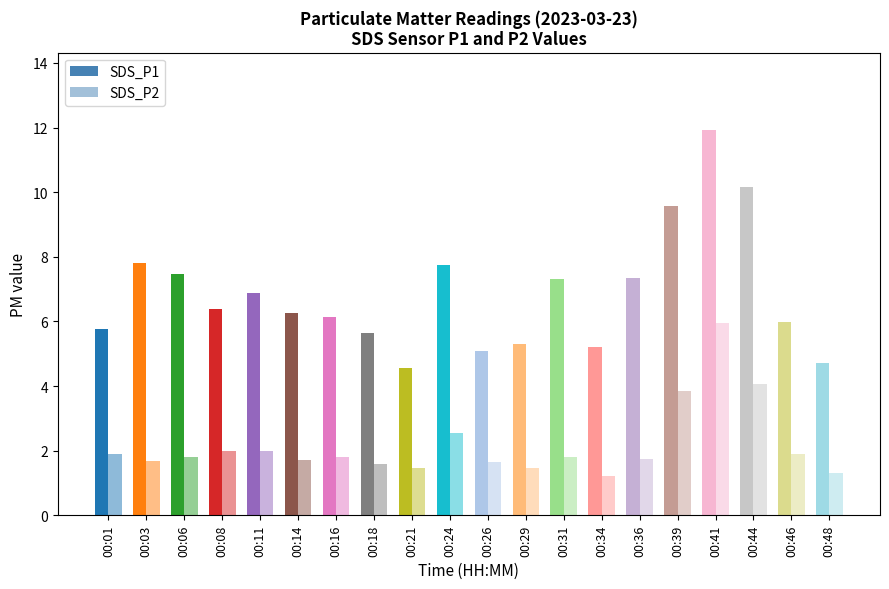

What is the difference between the highest and lowest values at 00:24?

5.2